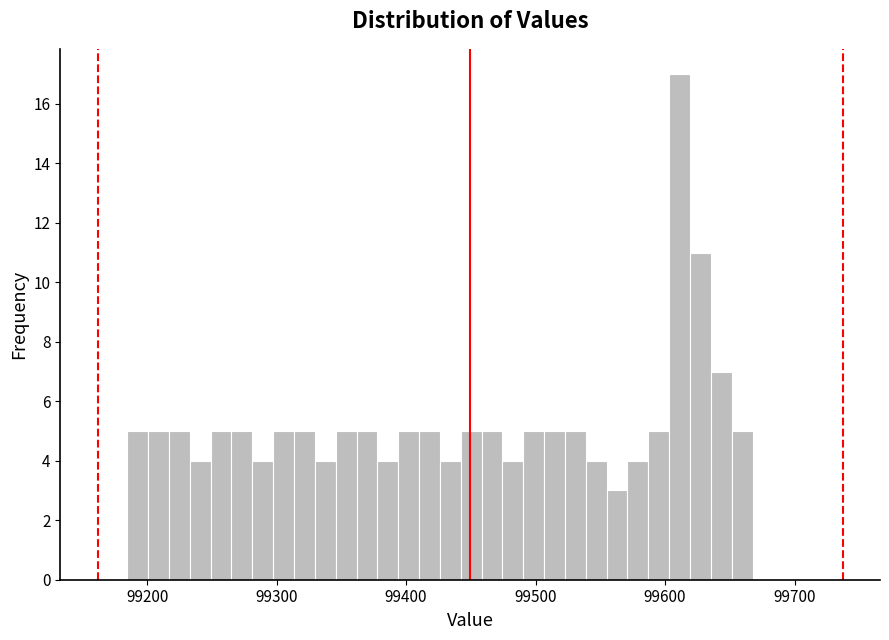

Around what value on the x-axis is the tallest bar? Give the approximate position of its centre, as read against the axis.

99610